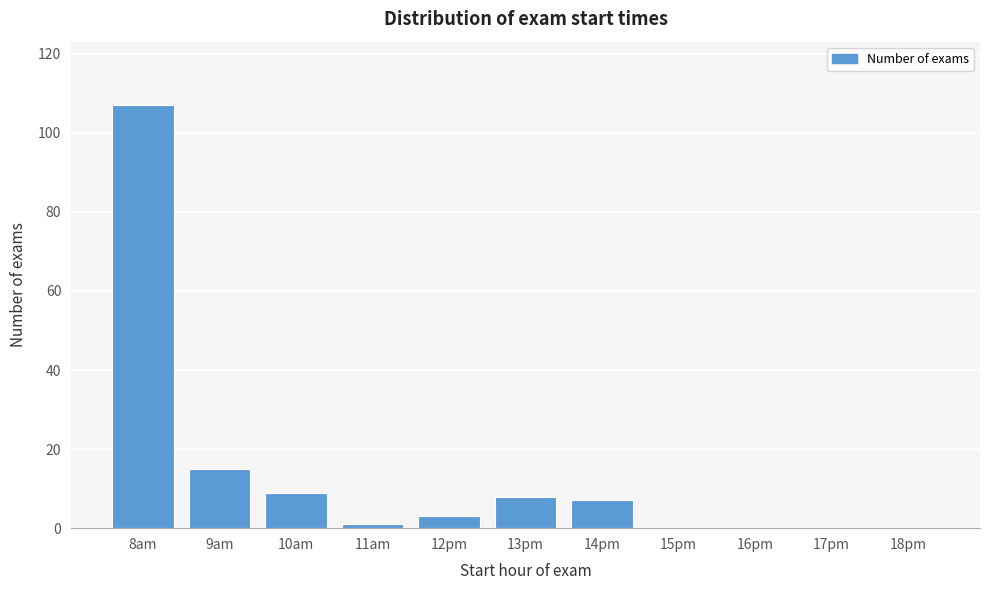

Reading right to left, transcribe all the data shown in this chart.

18pm=0	17pm=0	16pm=0	15pm=0	14pm=7	13pm=8	12pm=3	11am=1	10am=9	9am=15	8am=107